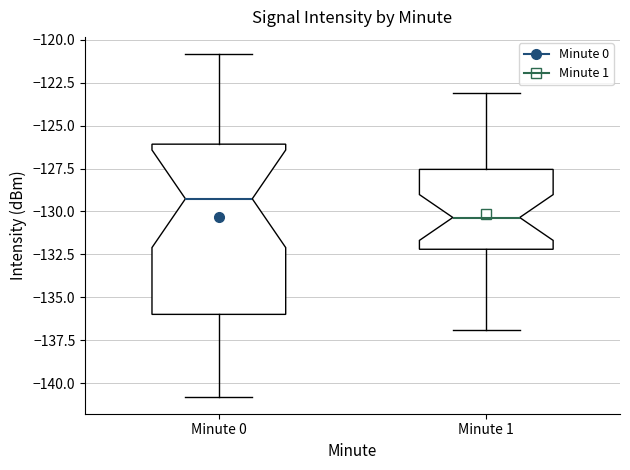

Where is the upper edge of the box for Minute 1 on the y-axis? The values are not printed on the chart, so give them approximately, as read against the axis.

-127.5